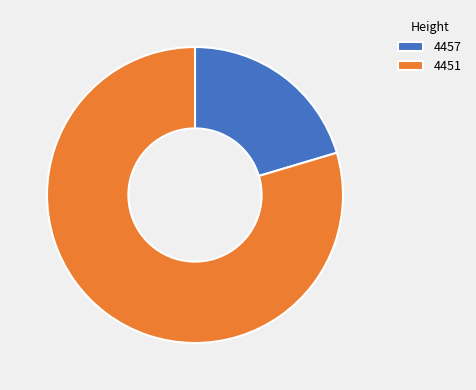

Does 4457 represent more than half of the total?

No